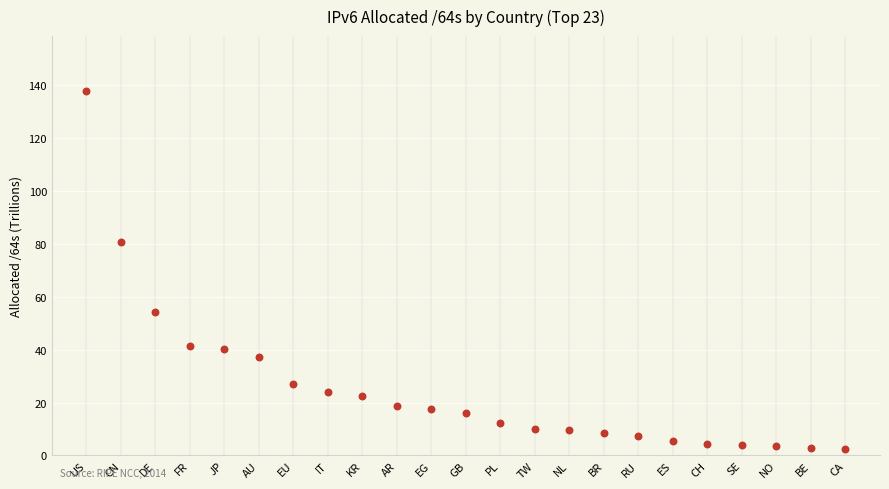

What Y value in the scatter plot is closest to 70?

80.7